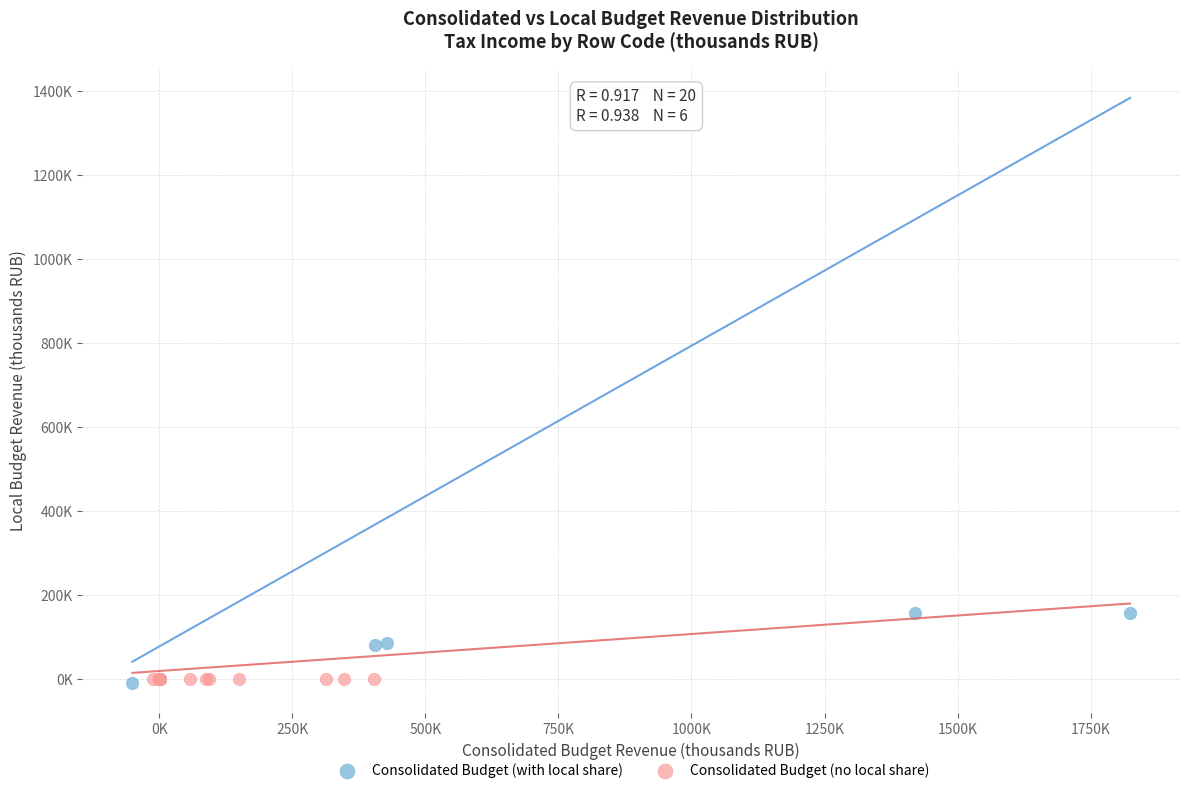

What are all the series names shown in the legend?

Consolidated Budget (with local share), Consolidated Budget (no local share)